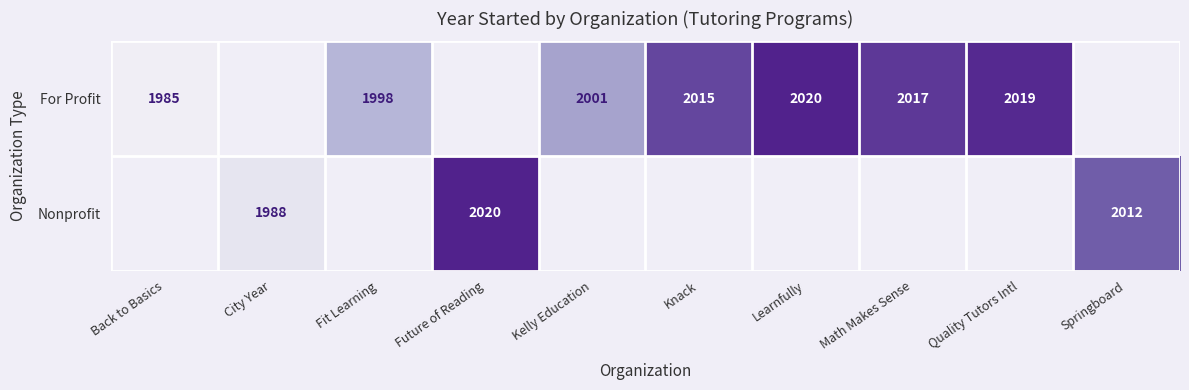

What is the greatest value displayed?

2020.0